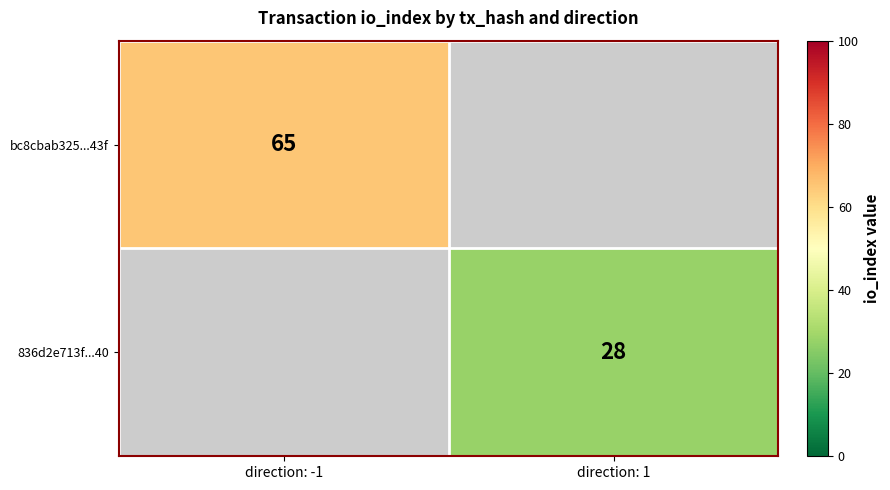

Is it true that 836d2e713f...40 equals 42 at direction: 1?

False